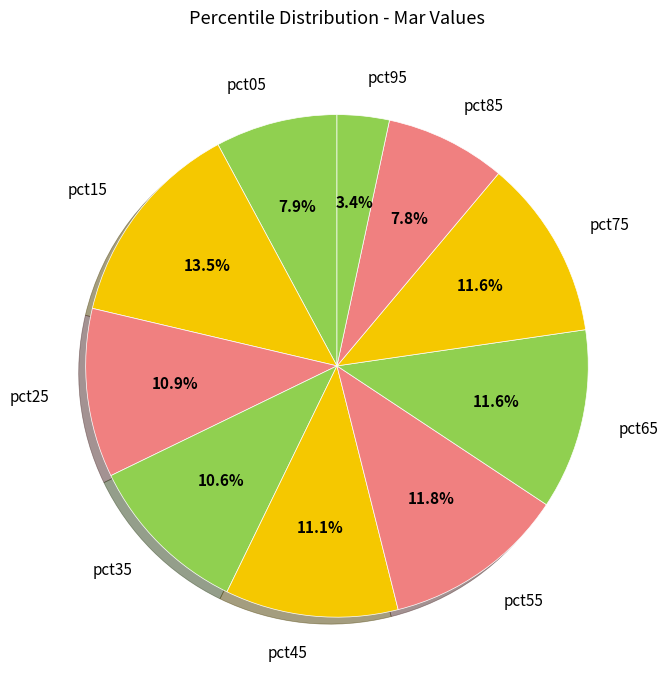

Does pct75 account for over 50% of the chart?

No